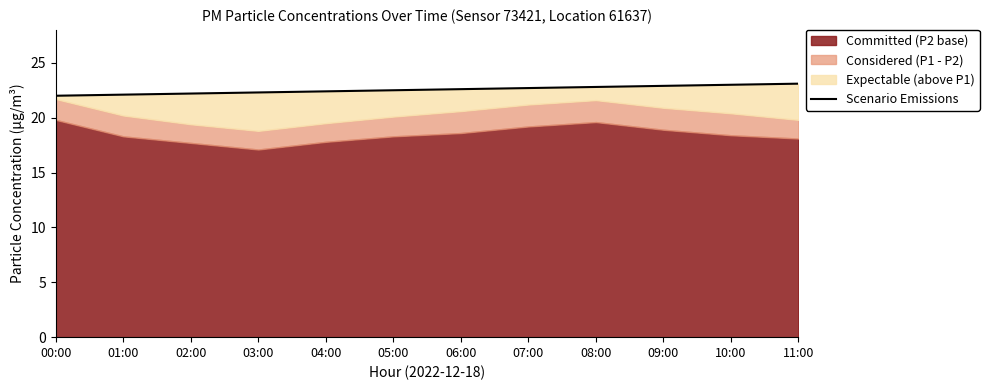

List the labels in order of value, largest first.

11:00, 10:00, 09:00, 08:00, 07:00, 06:00, 05:00, 04:00, 03:00, 02:00, 01:00, 00:00